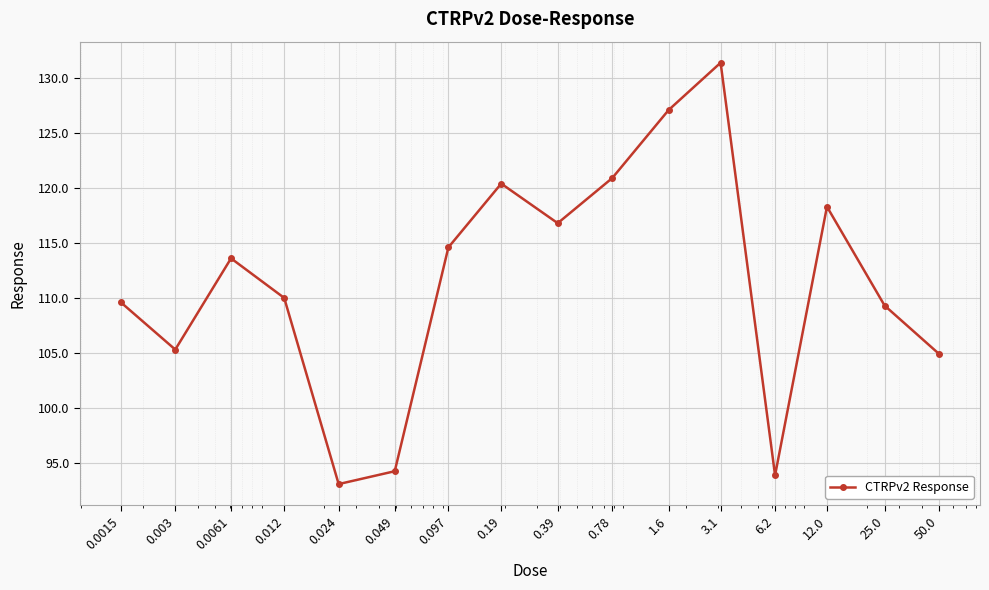

What is the value of the 7th point from the left?

114.6